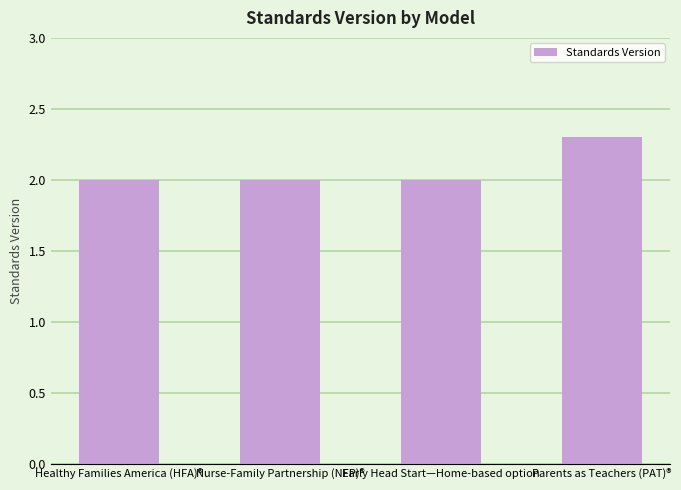

Which category has the highest value across all series?

Parents as Teachers (PAT)®